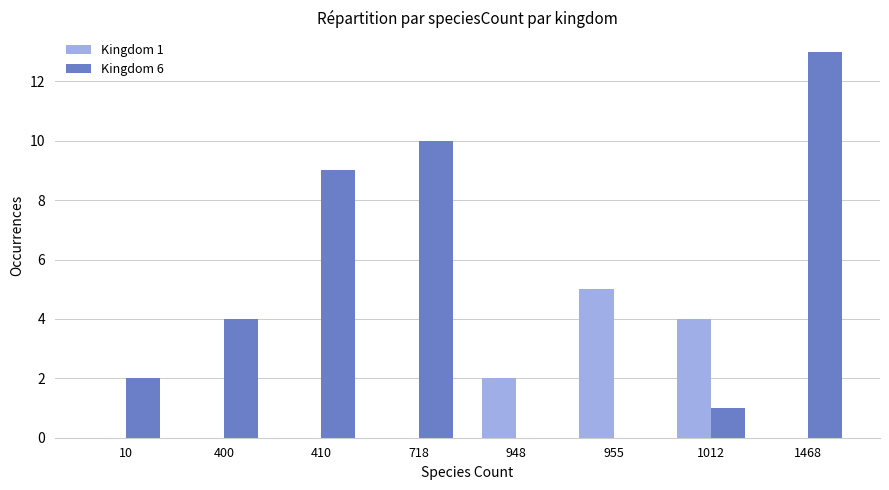

Reading left to right, transcribe all the data shown in this chart.

Kingdom 1: 10=0	400=0	410=0	718=0	948=2	955=5	1012=4	1468=0
Kingdom 6: 10=2	400=4	410=9	718=10	948=0	955=0	1012=1	1468=13